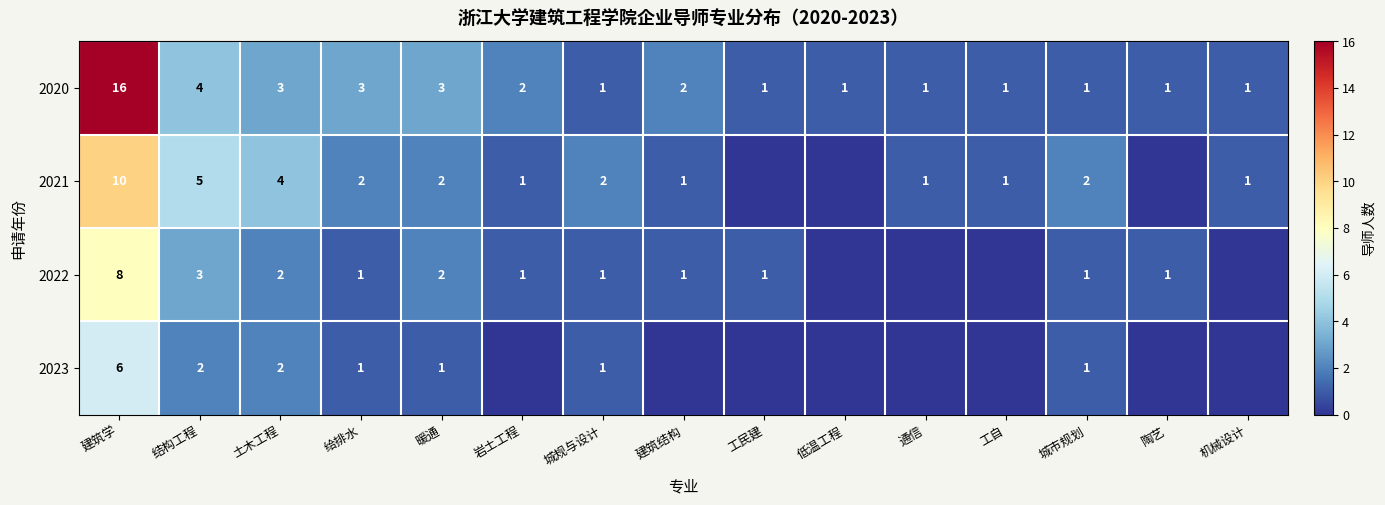

Is the value of 2020 at 结构工程 greater than the value of 2022 at 岩土工程?

Yes